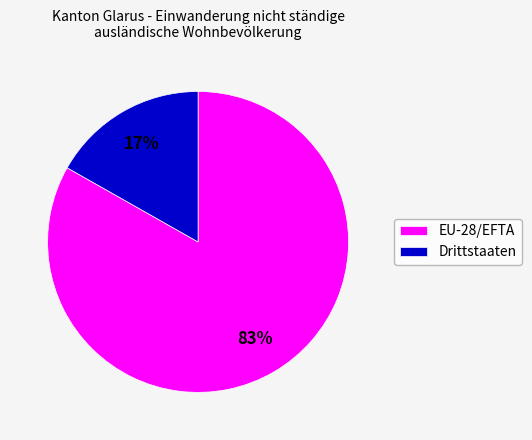

To the nearest percent, what portion does Drittstaaten represent?

17%